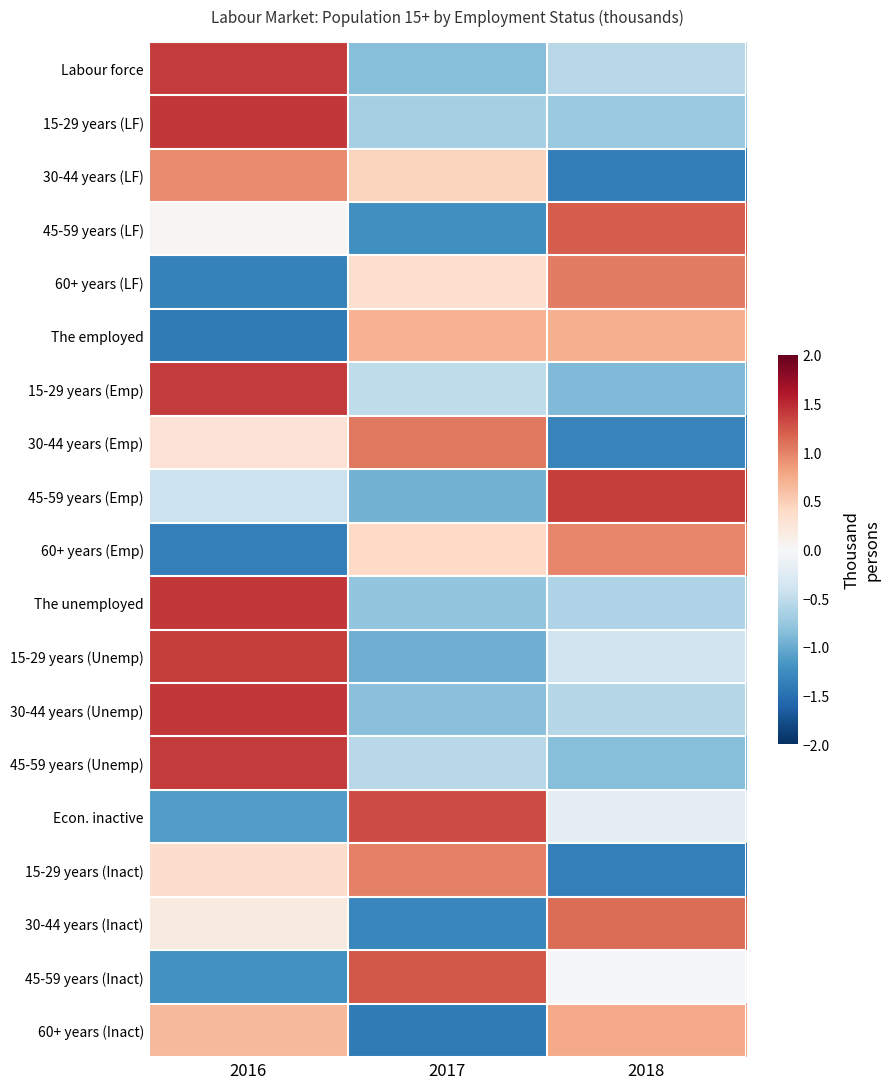

Rank the series at 2017 from highest to lowest value.

Econ. inactive, 45-59 years (Inact), 30-44 years (Emp), 15-29 years (Inact), The employed, 30-44 years (LF), 60+ years (Emp), 60+ years (LF), 15-29 years (Emp), 45-59 years (Unemp), 15-29 years (LF), The unemployed, 30-44 years (Unemp), Labour force, 45-59 years (Emp), 15-29 years (Unemp), 45-59 years (LF), 30-44 years (Inact), 60+ years (Inact)